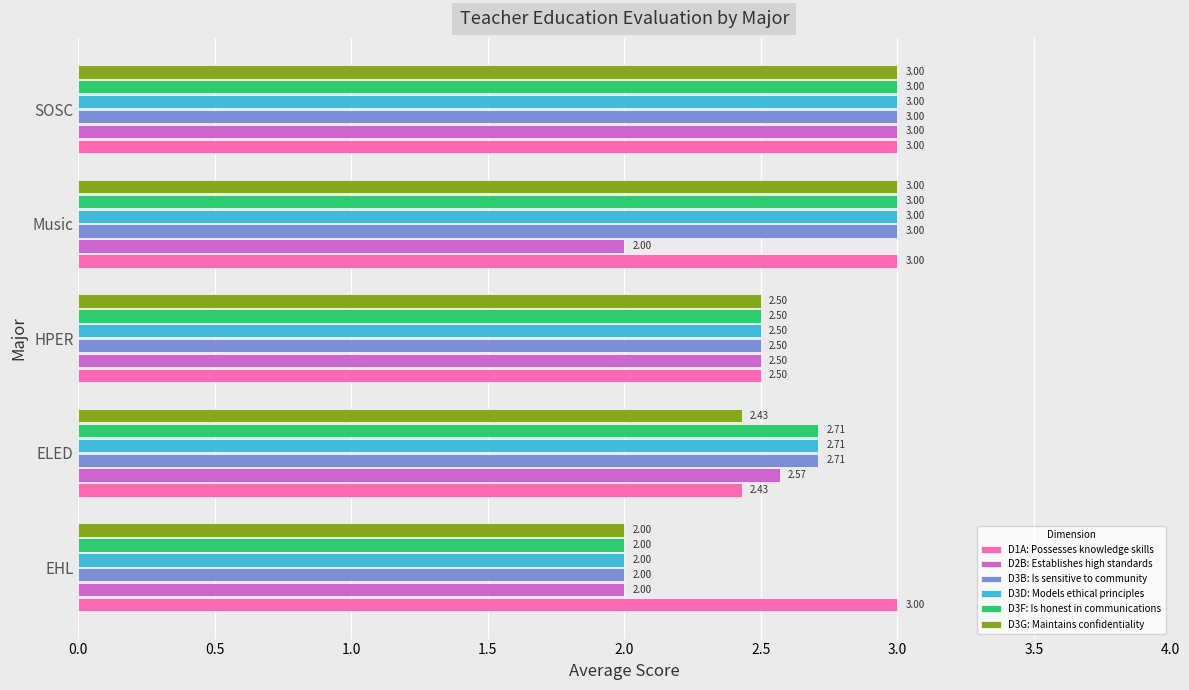

What is the sum of the D3B: Is sensitive to community values at Music and SOSC?

6.0